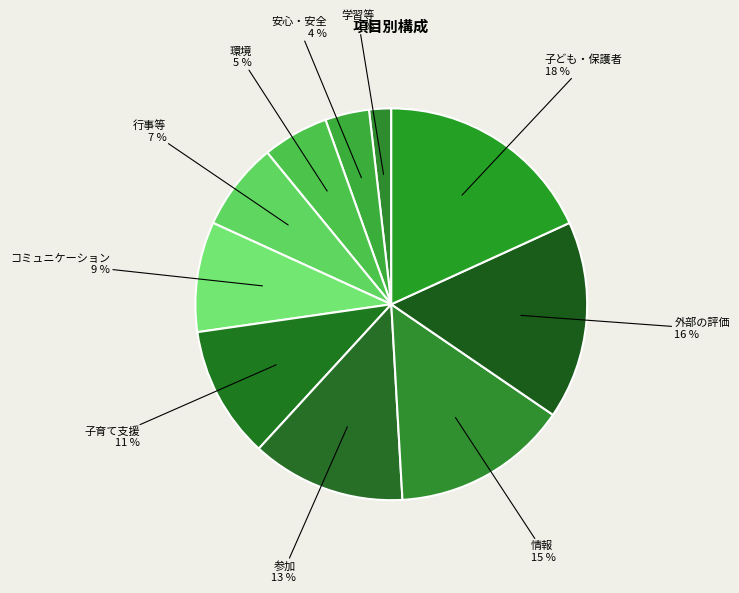

Is the sum of 外部の評価 and コミュニケーション greater than half?

No